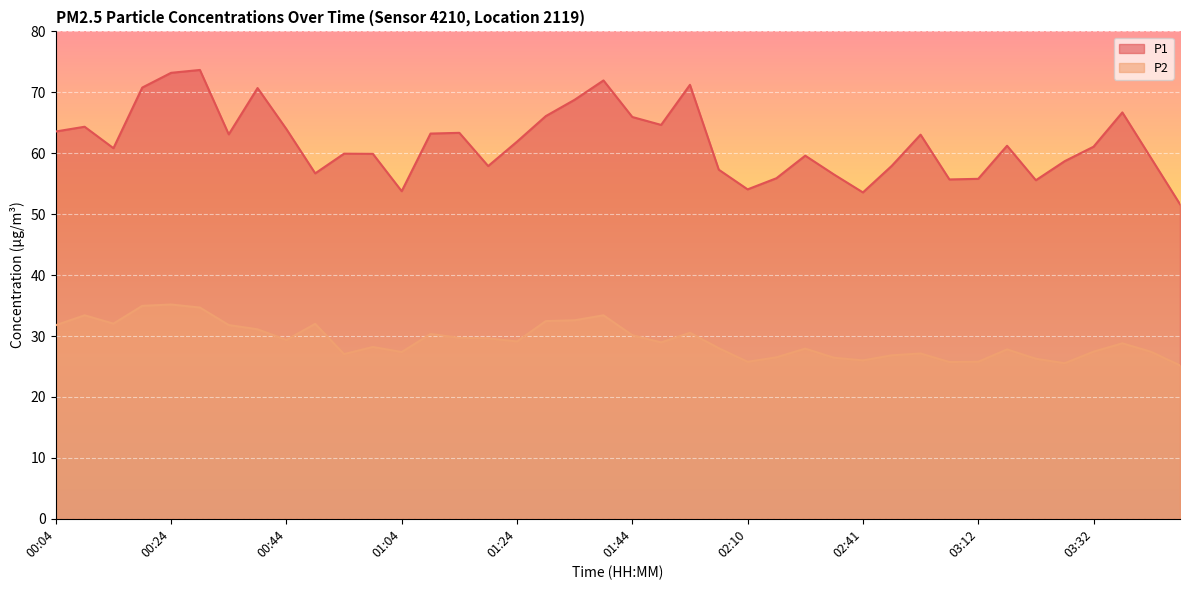

How many lines are shown in the chart?

2